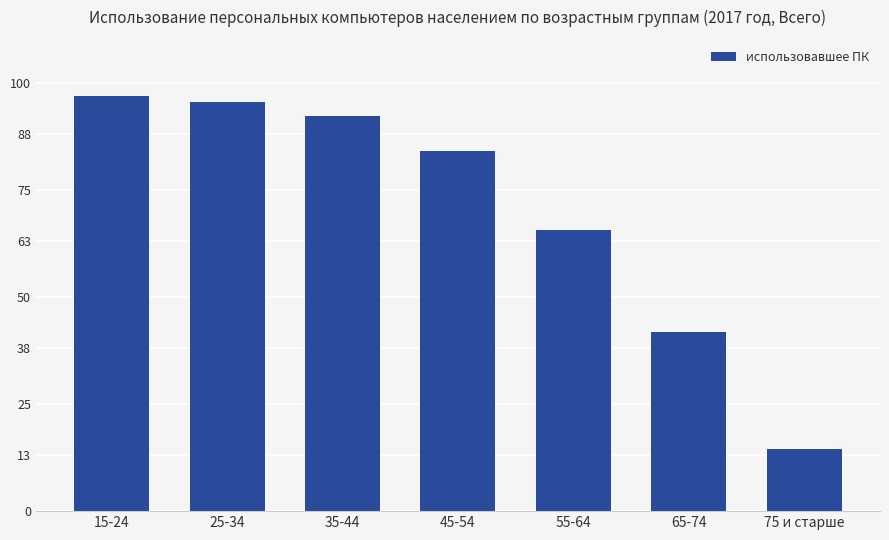

The value at 35-44 is 92.3. True or false?

True